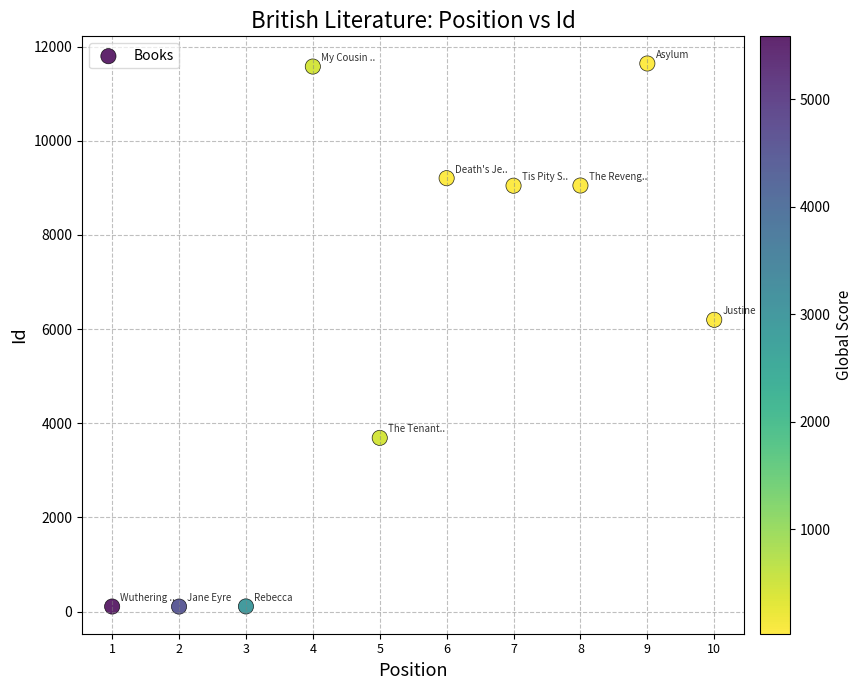

What is the average Y value?

6073